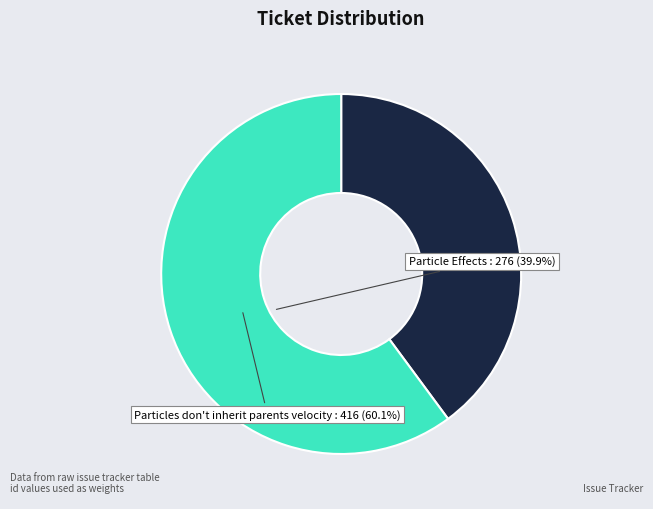

Which has a higher value, Particle Effects or Particles don't inherit parents velocity?

Particles don't inherit parents velocity